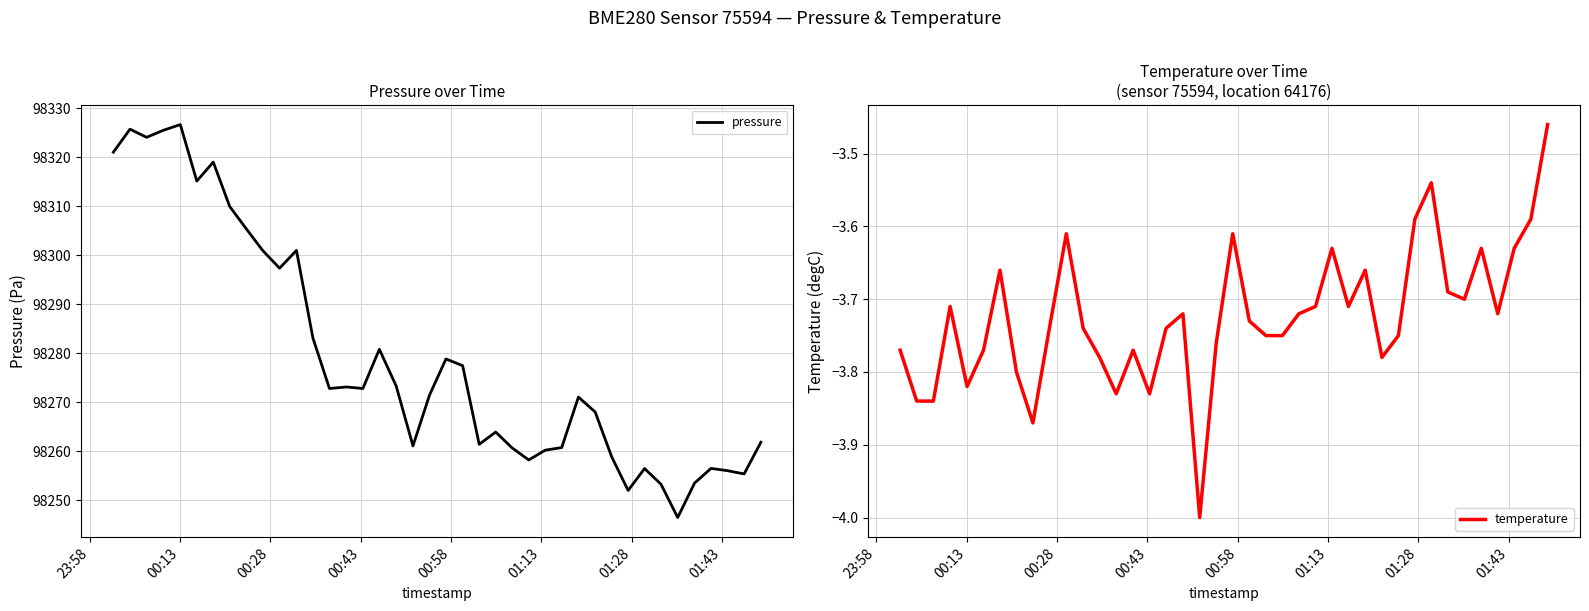

Does the chart display data point markers on the line(s)?

No